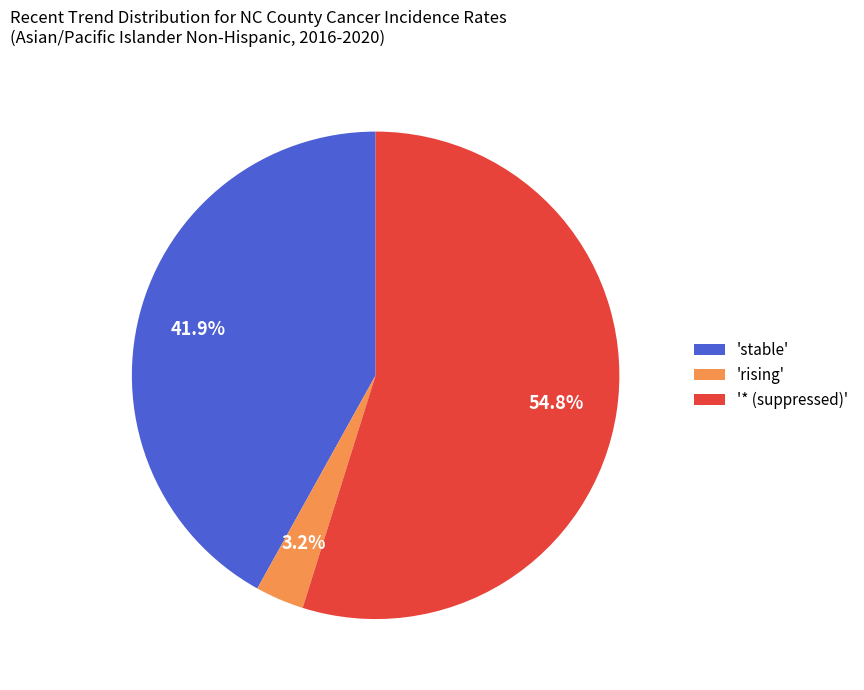

What percentage do '* (suppressed)' and 'rising' together represent?

58.1%